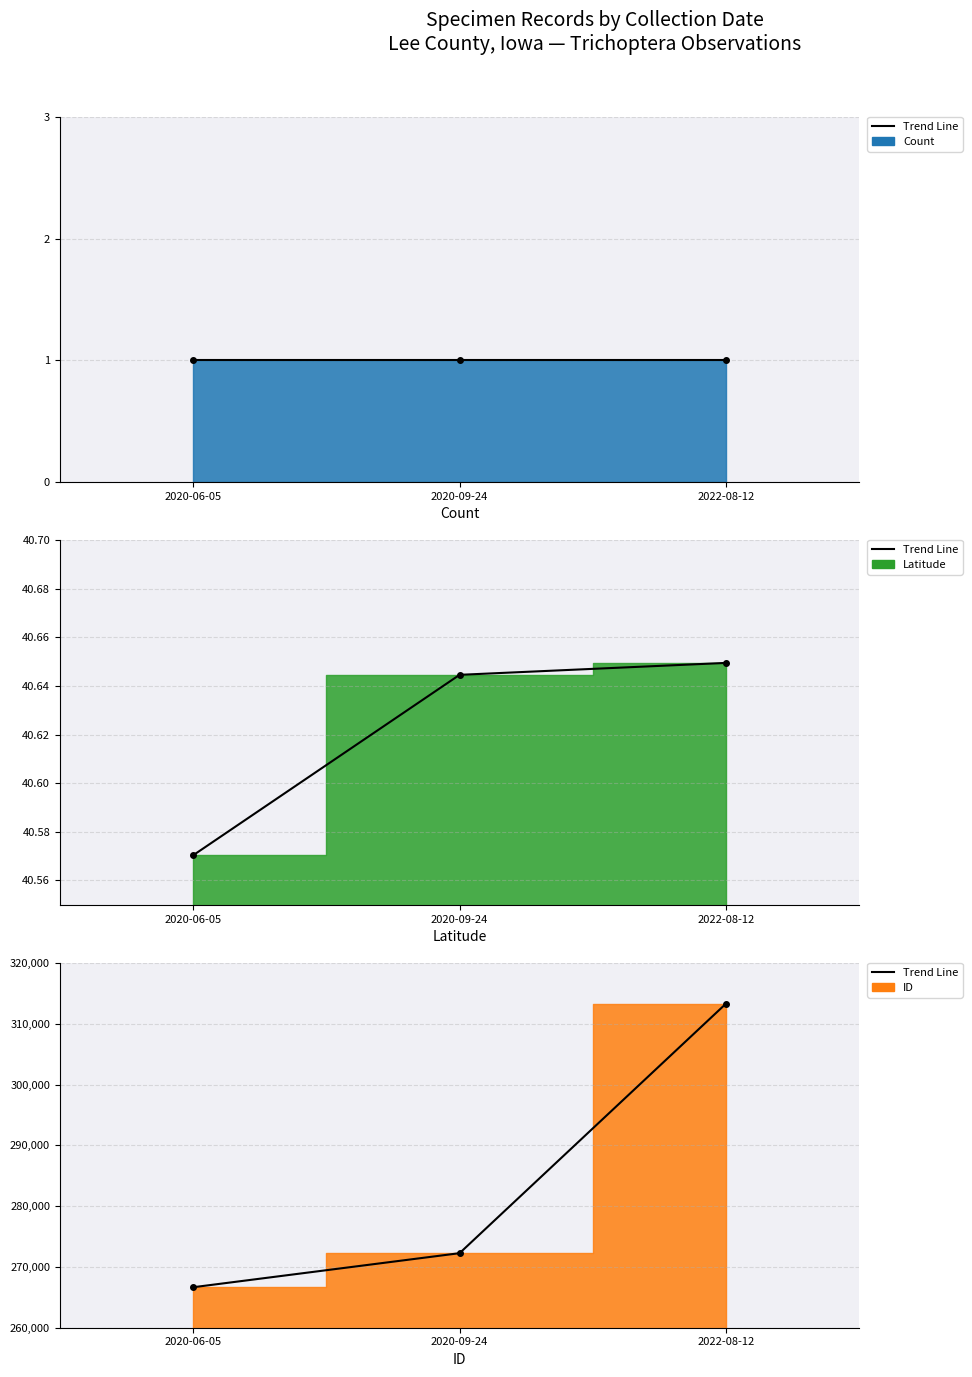

How many values are below 272267?

1